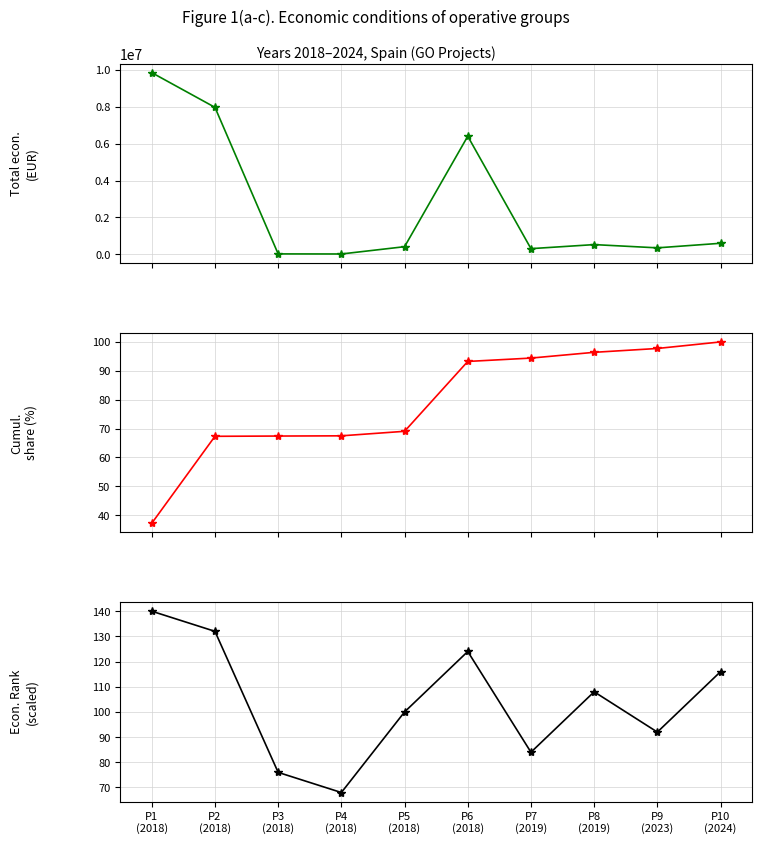

What position from the left is P2
(2018)?

2